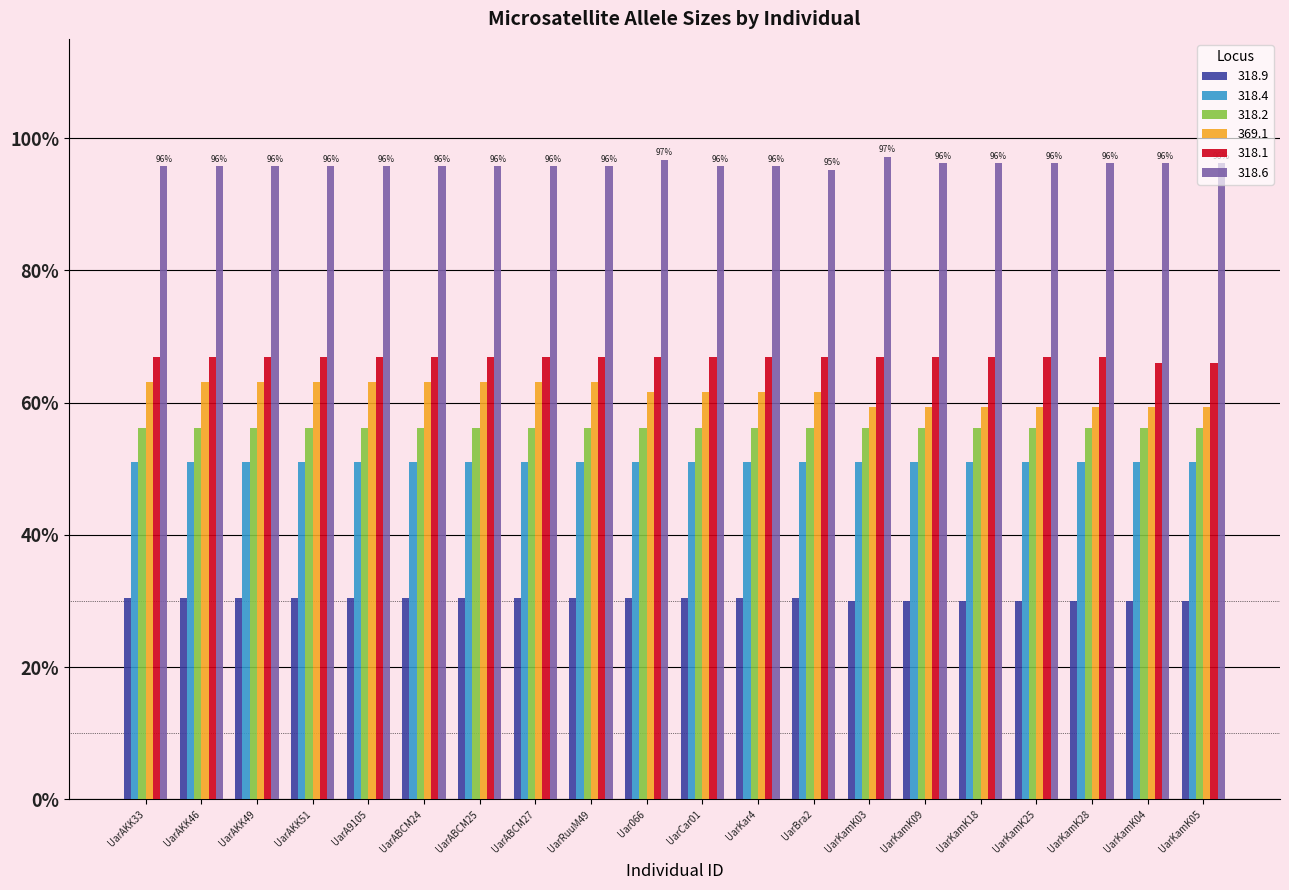

At how many categories does at least one series exceed 43?

20